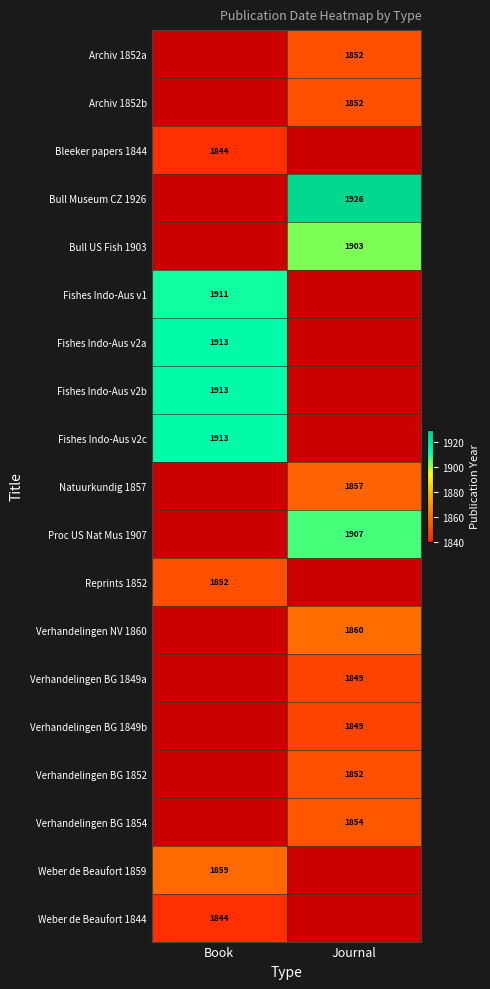

The Archiv 1852a series shows 1852 at Journal. True or false?

True